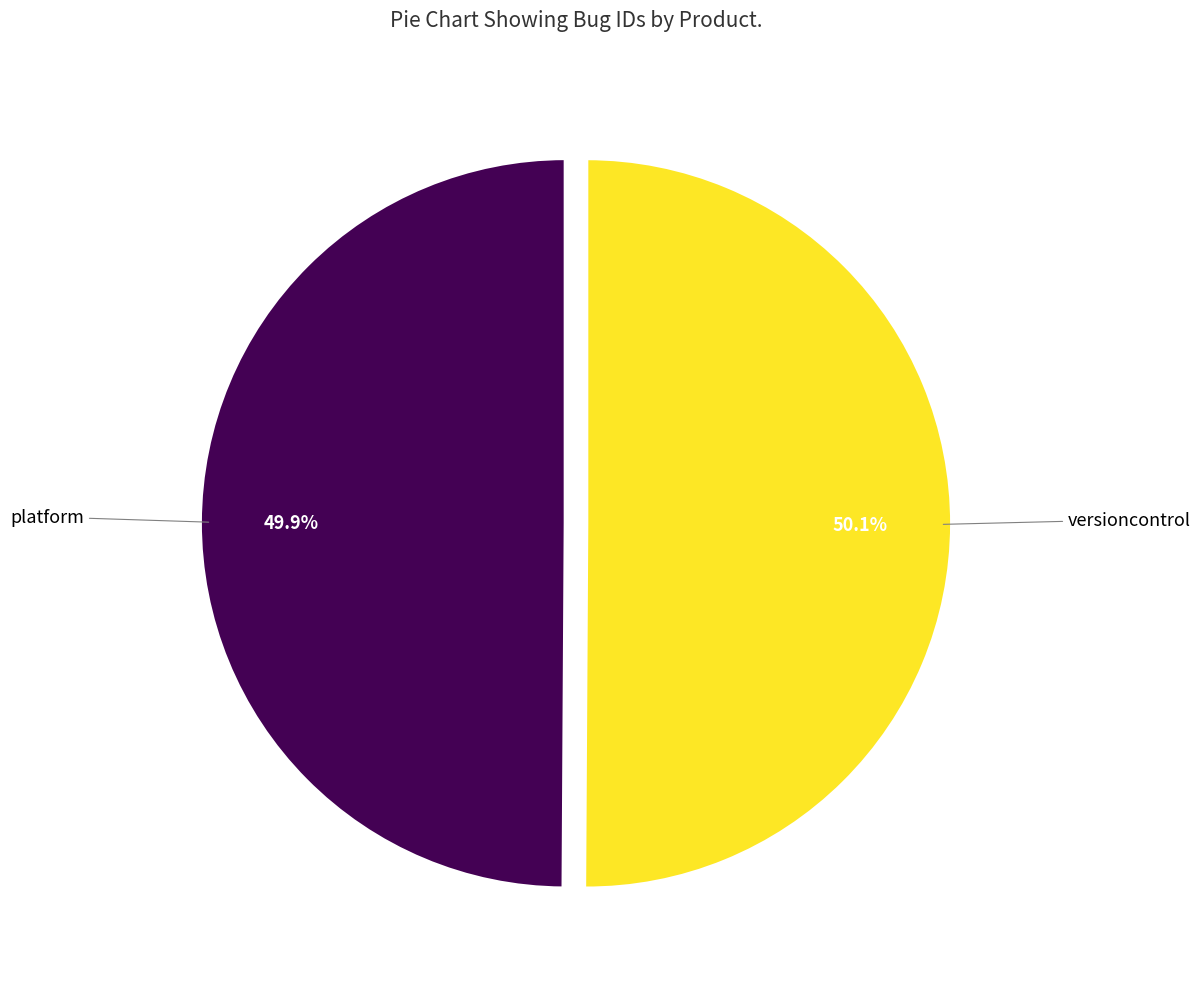

Is there a majority slice in this chart?

Yes